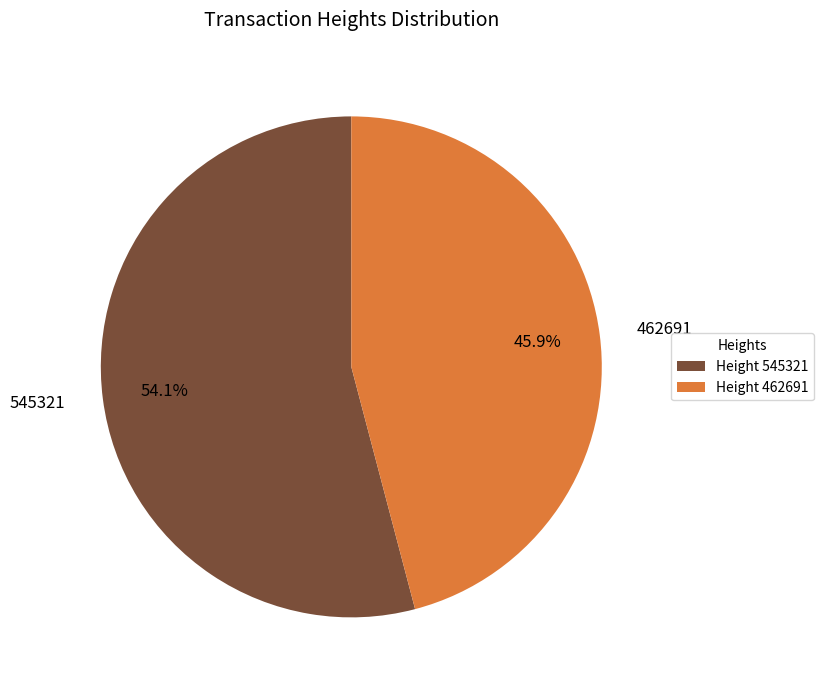

Which category accounts for the majority?

545321